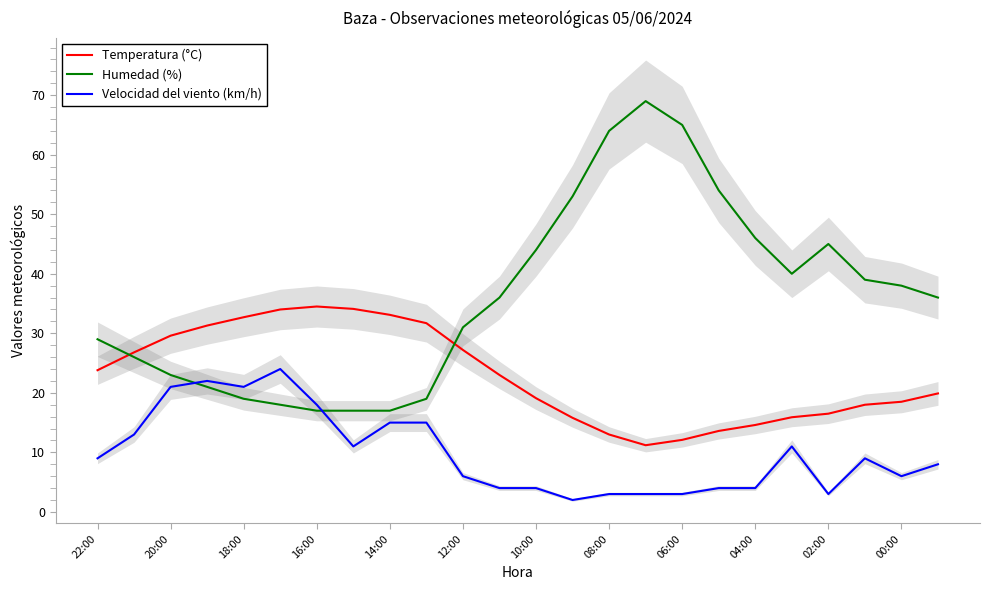

How many lines are shown in the chart?

3